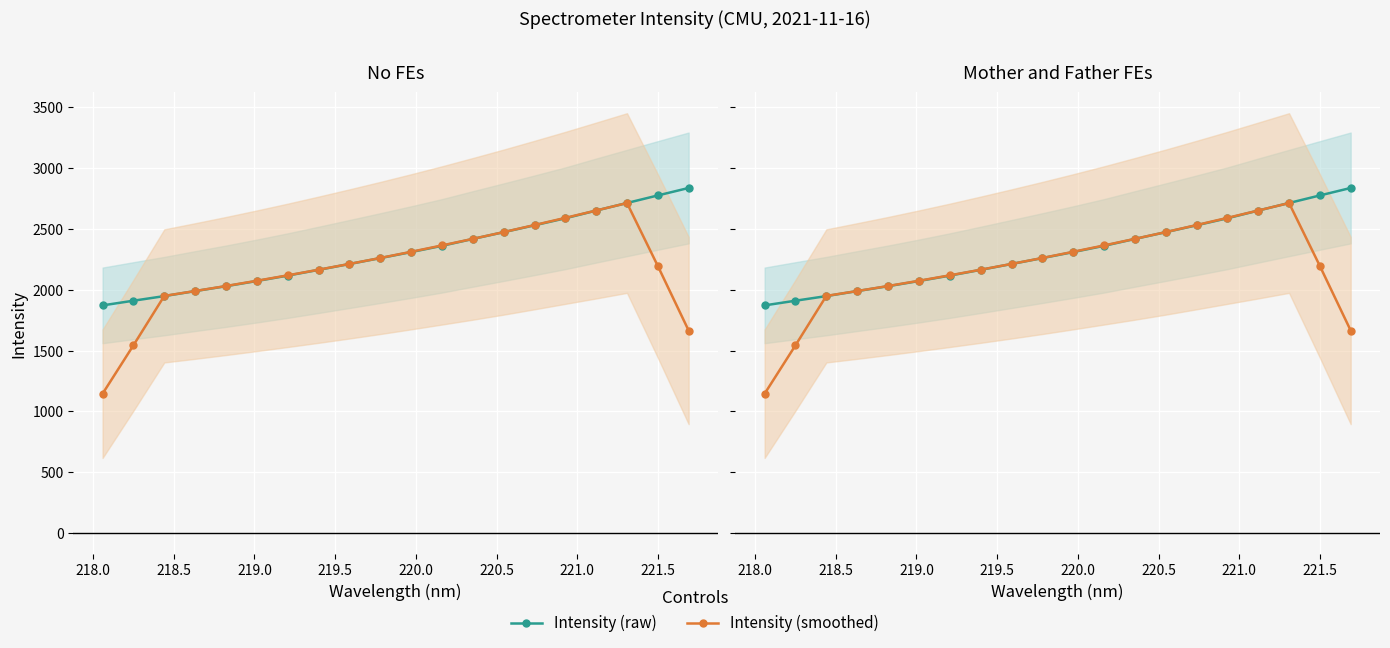

Reading left to right, extract all data points from this chart.

Intensity (raw): 1872.2	1910.6	1948.5	1989.7	2029.8	2072.5	2117.0	2164.2	2212.3	2260.8	2310.4	2361.7	2418.3	2474.0	2530.6	2588.2	2651.6	2713.7	2775.9	2837.4
Intensity (smoothed): 1146.3	1544.2	1950.2	1990.2	2031.5	2074.6	2119.2	2165.4	2212.9	2261.9	2312.7	2365.0	2419.0	2474.6	2532.5	2591.6	2652.0	2713.4	2195.7	1665.4